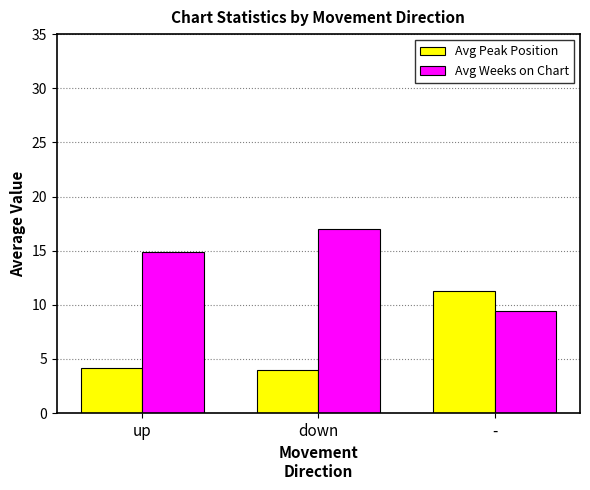

How many categories are shown in the chart?

3